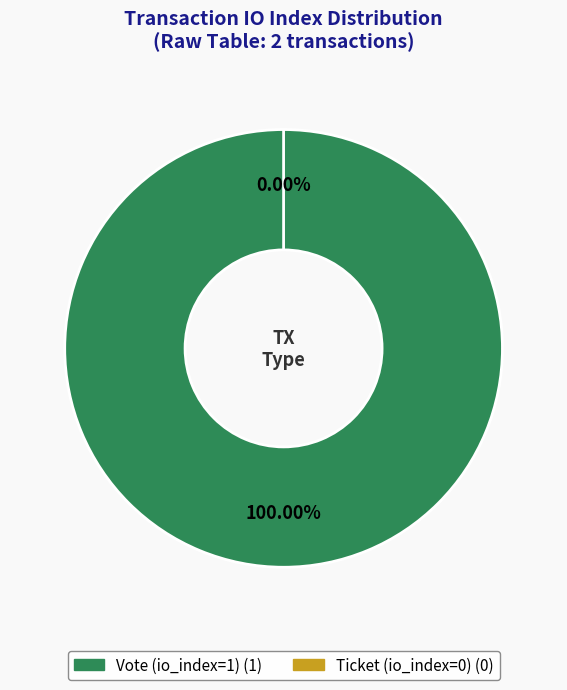

Is it true that Vote (io_index=1) is 100% of the pie?

True